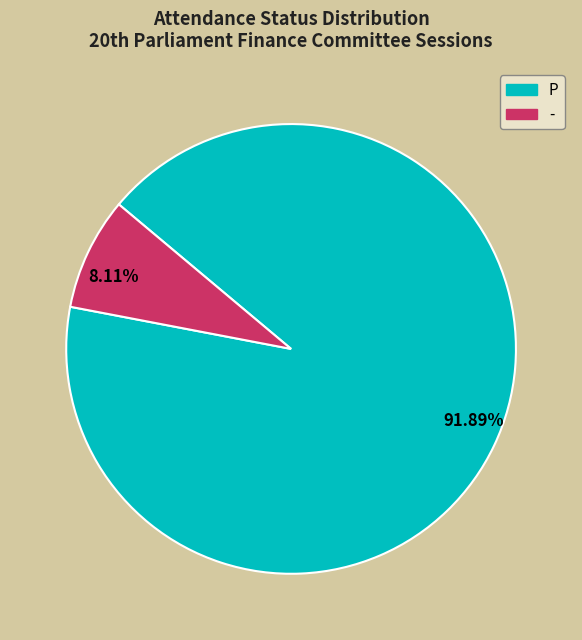

How many segments does this pie chart have?

2